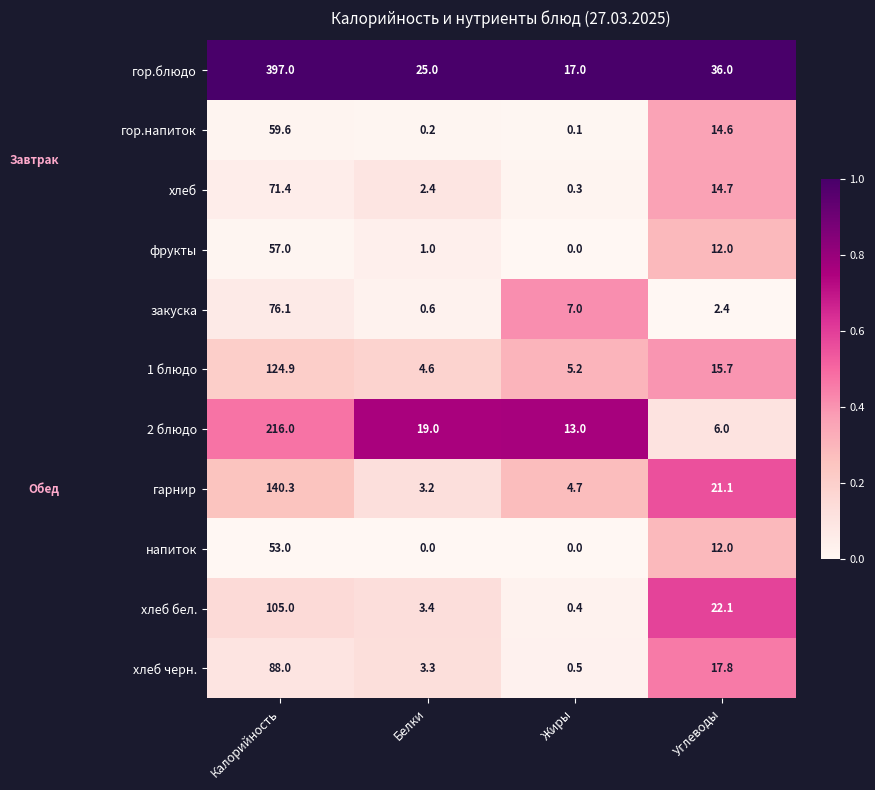

Between Калорийность and Углеводы, which series saw the biggest shift?

гор.блюдо